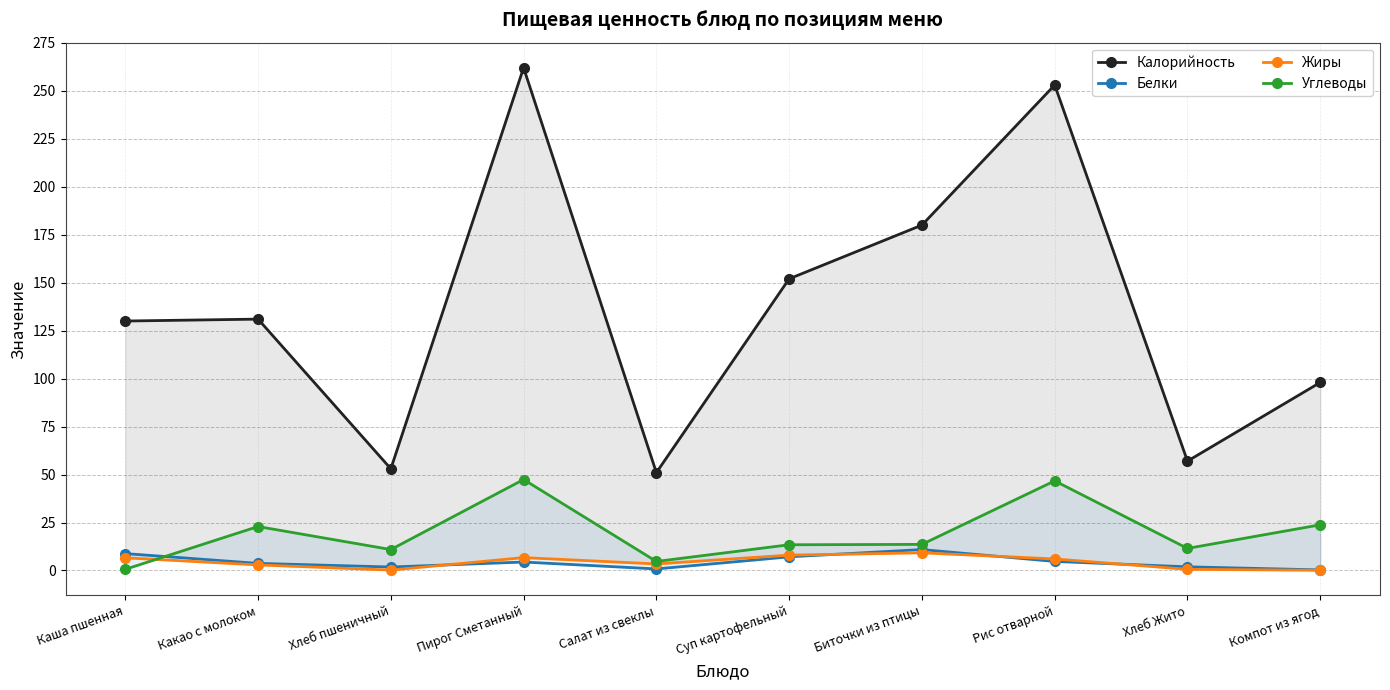

At which category is the sum across all series the highest?

Пирог Сметанный